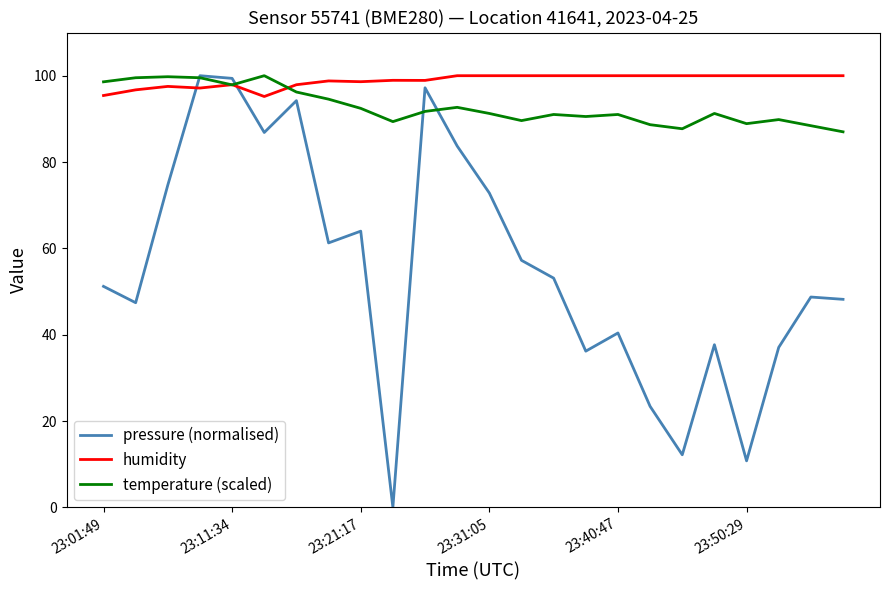

Which series has the widest spread of values?

pressure (normalised)